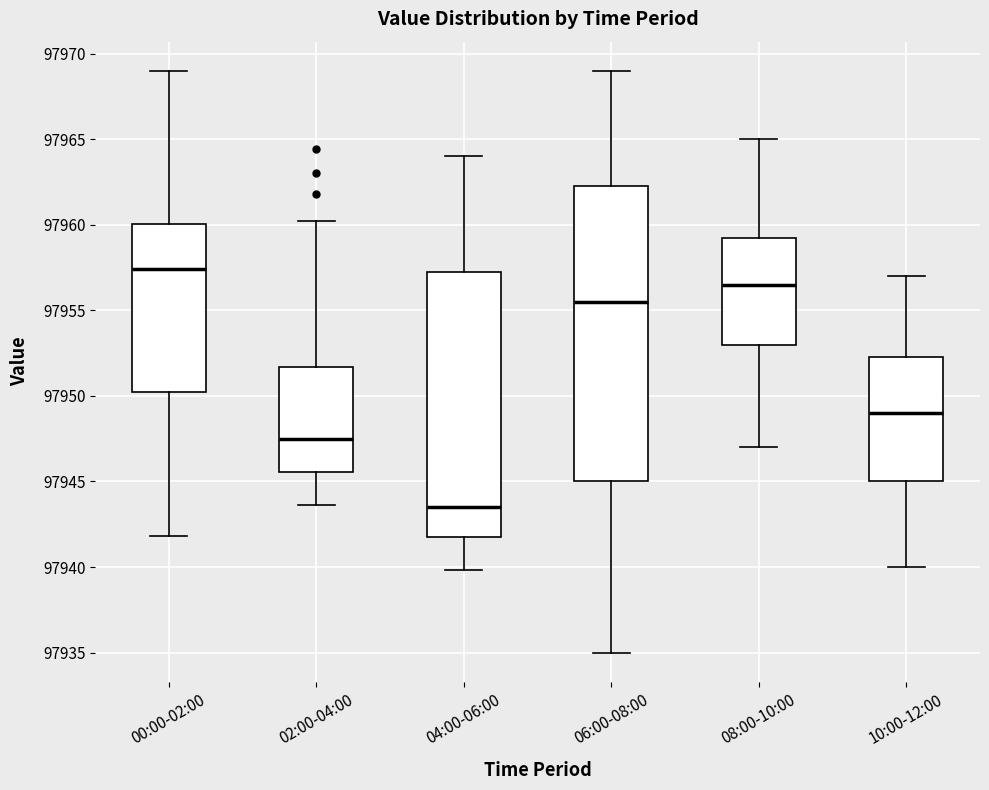

Reading left to right, read every box against the y-axis: the position of its median line, the range the box covers, and the ends of its whiskers. The values are not printed on the chart, so give them approximately, as read against the axis.

00:00-02:00: median 97957.5, box 97950.5 to 97960.0, whiskers 97942.0 to 97969.0
02:00-04:00: median 97947.5, box 97945.5 to 97951.5, whiskers 97943.5 to 97960.0
04:00-06:00: median 97943.5, box 97942.0 to 97957.5, whiskers 97940.0 to 97964.0
06:00-08:00: median 97955.5, box 97945.0 to 97962.5, whiskers 97935.0 to 97969.0
08:00-10:00: median 97956.5, box 97953.0 to 97959.5, whiskers 97947.0 to 97965.0
10:00-12:00: median 97949.0, box 97945.0 to 97952.5, whiskers 97940.0 to 97957.0